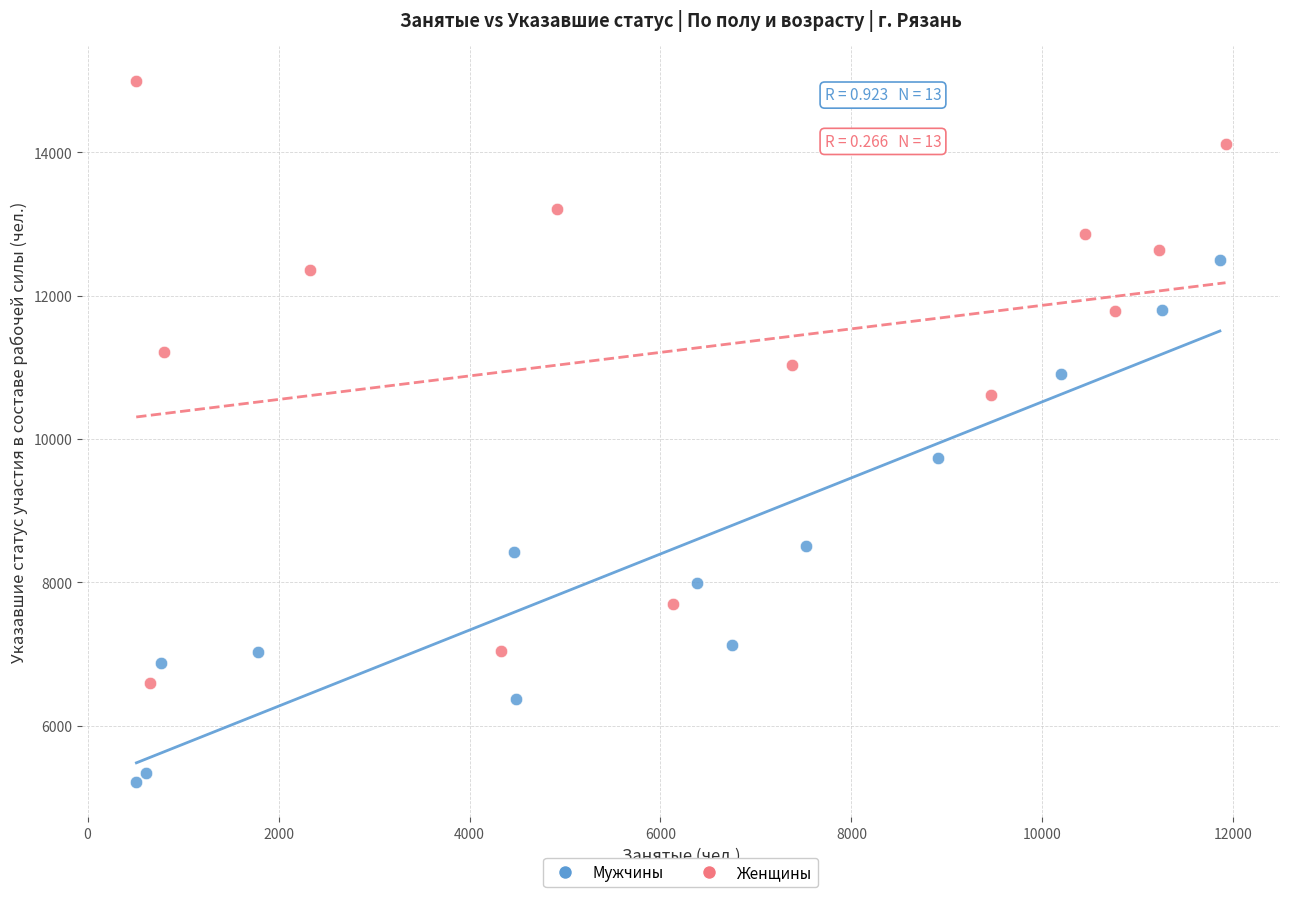

Which series has the largest Y range (max minus min)?

Женщины